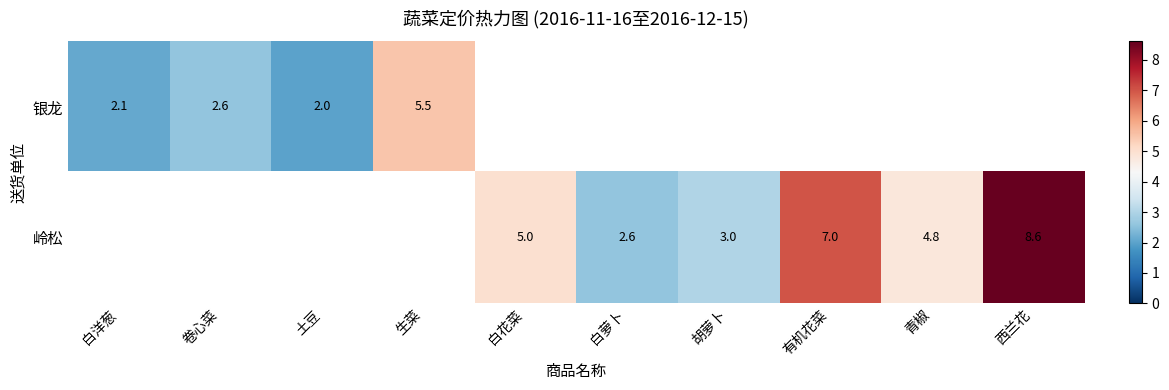

What is the minimum value shown in the chart?

2.0